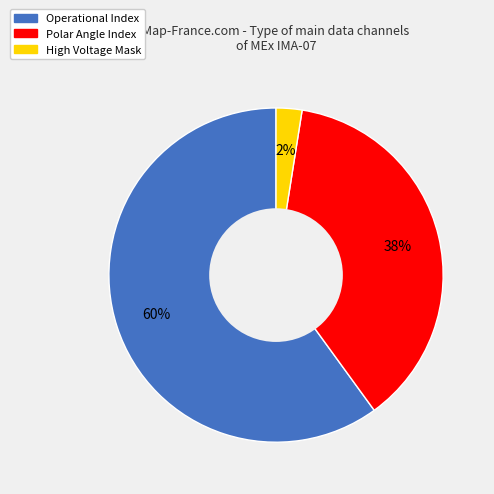

To the nearest percent, what is the difference between the Operational Index and Polar Angle Index slice percentages?

22%